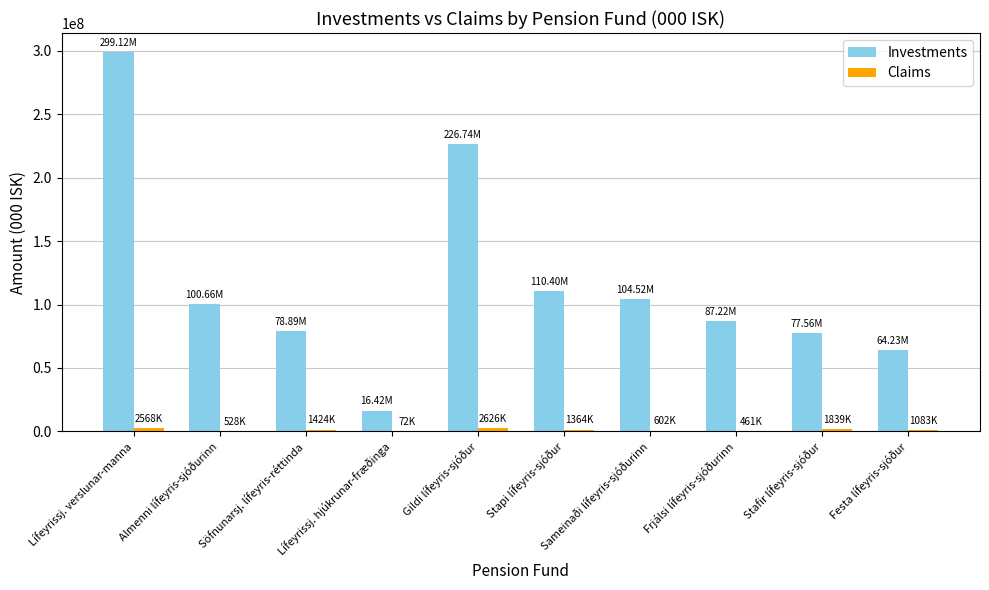

Which series has the largest total across all categories?

Investments